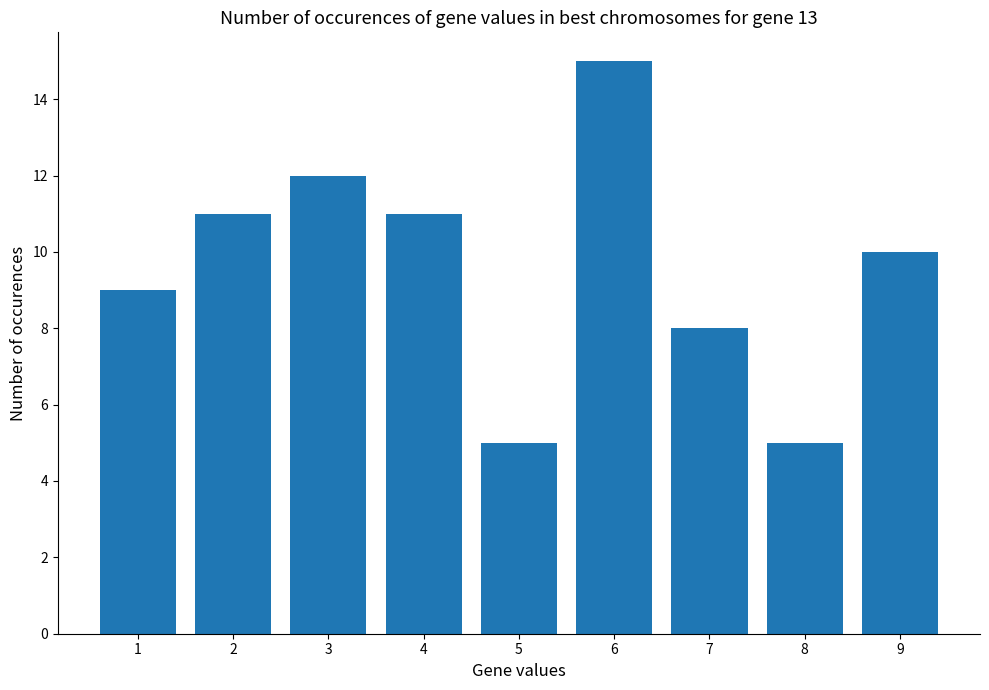

What is the minimum value shown in the chart?

5